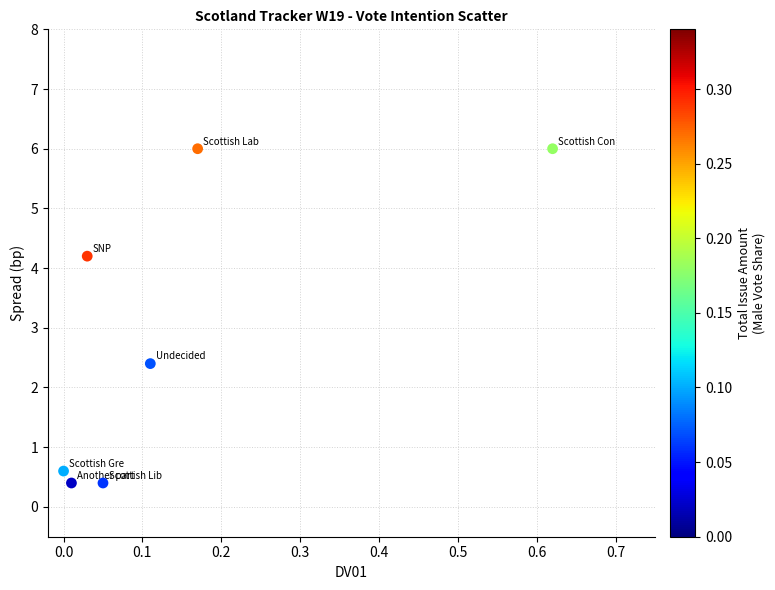

What is the average Y value?

2.9